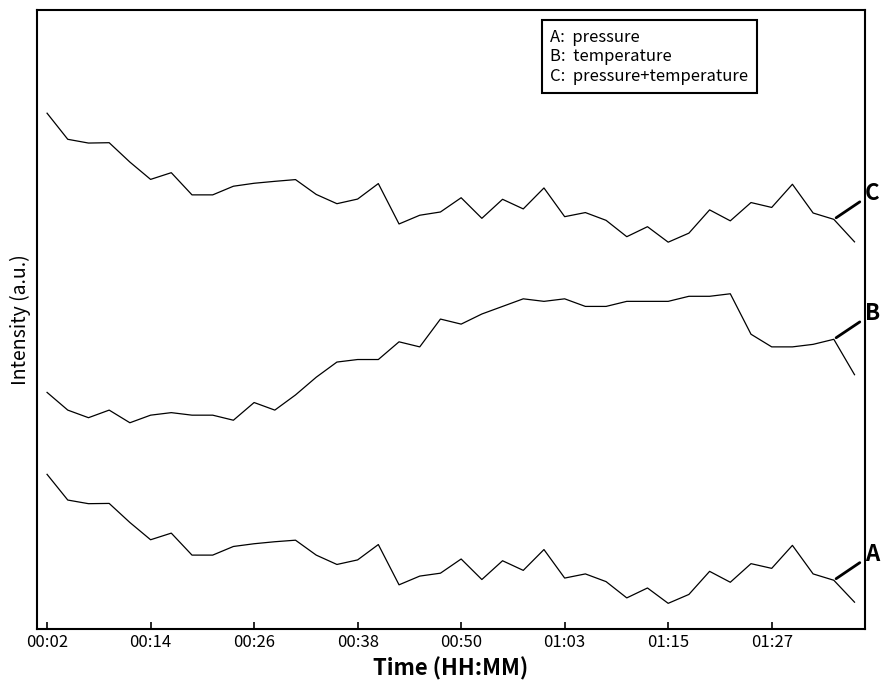

True or false: temperature has a value of 2.0 at 38.

True